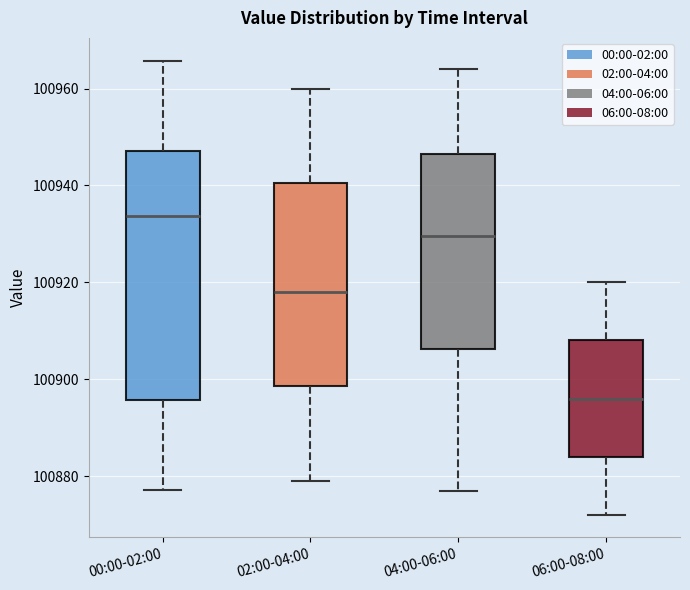

Where is the upper edge of the box for 06:00-08:00 on the y-axis? The values are not printed on the chart, so give them approximately, as read against the axis.

100908